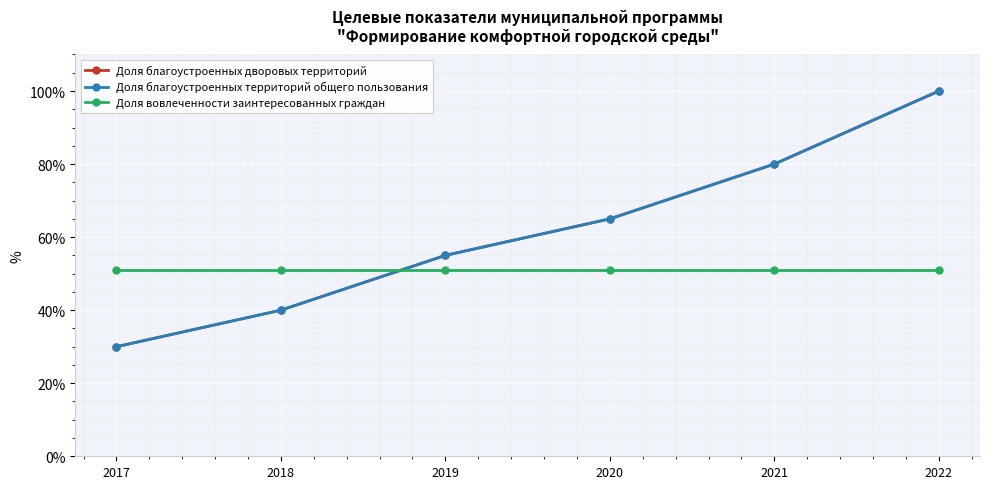

Between 2018 and 2017, which is larger?

2018